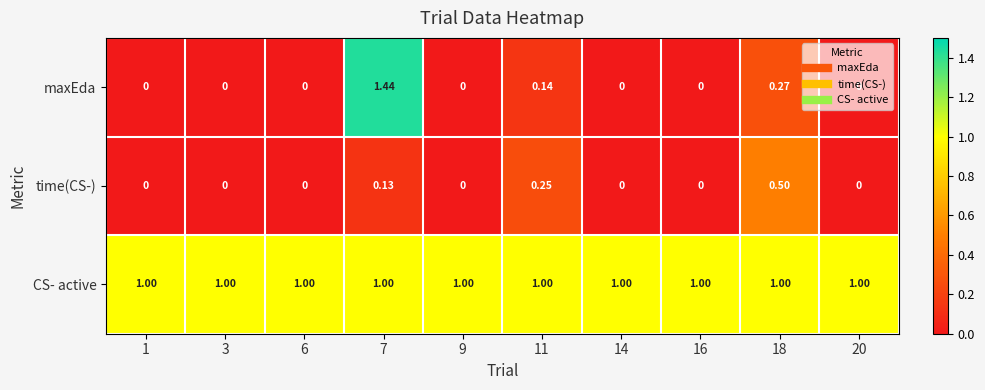

At which category is the sum across all series the highest?

7